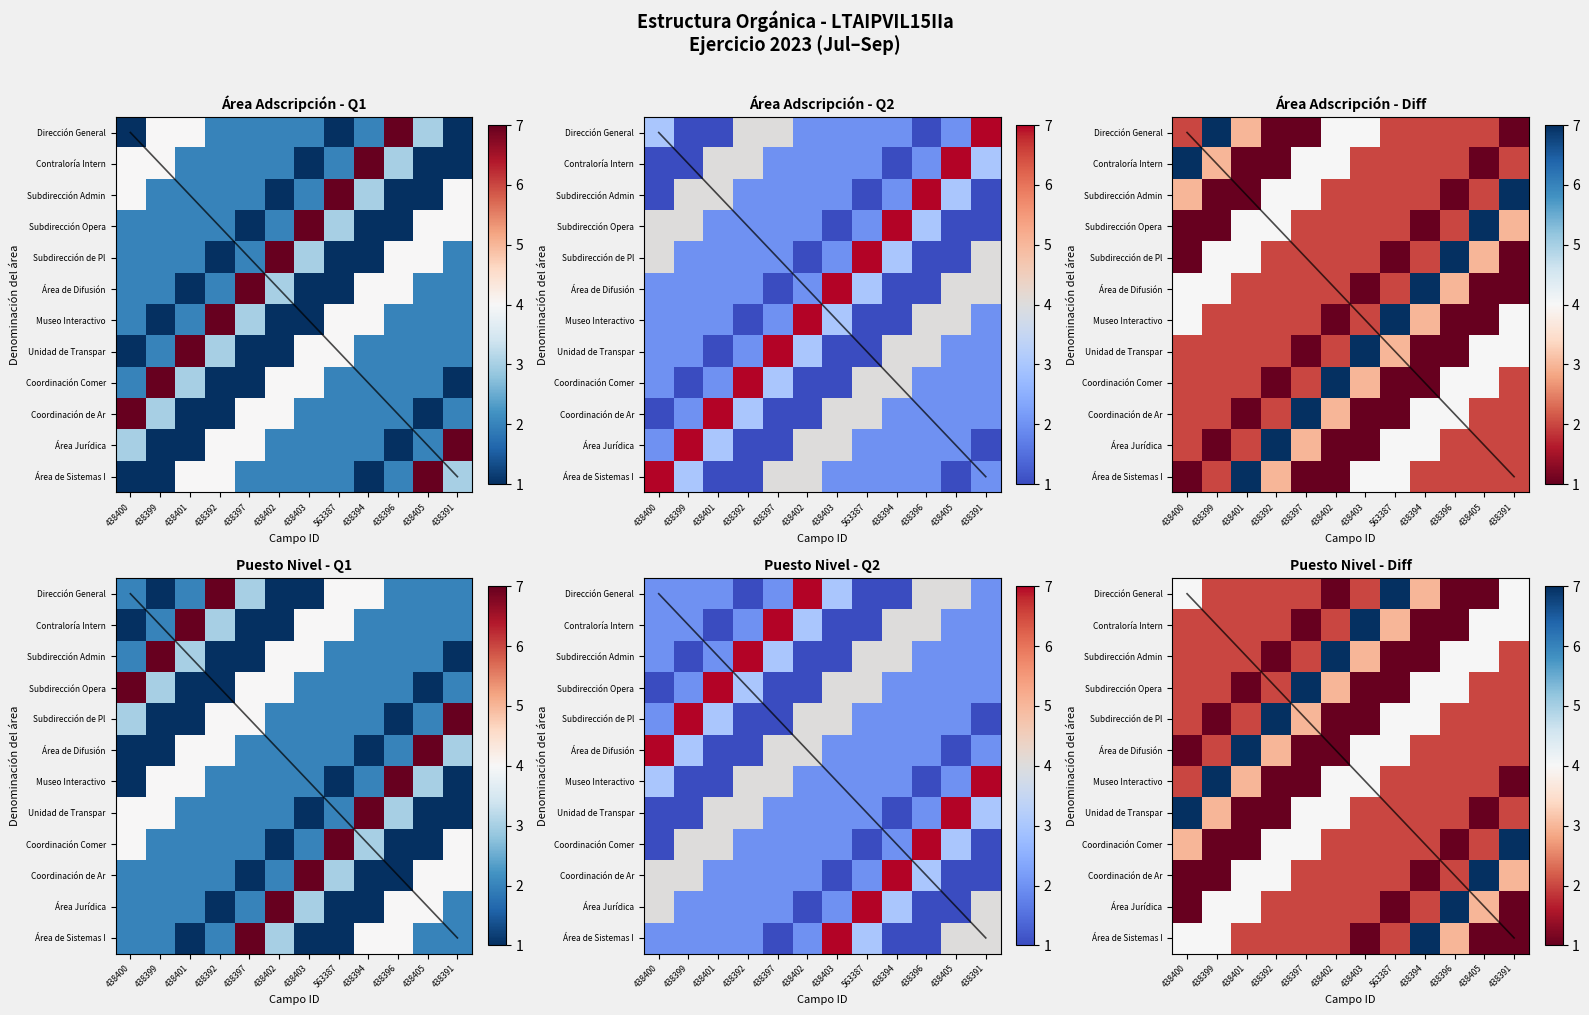

What is the difference between the highest and lowest values at 438399?

6